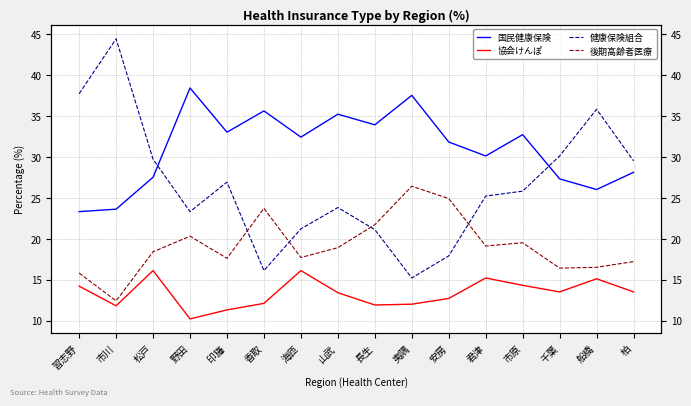

Is the value of 協会けんぽ at 海匝 greater than the value of 健康保険組合 at 君津?

No